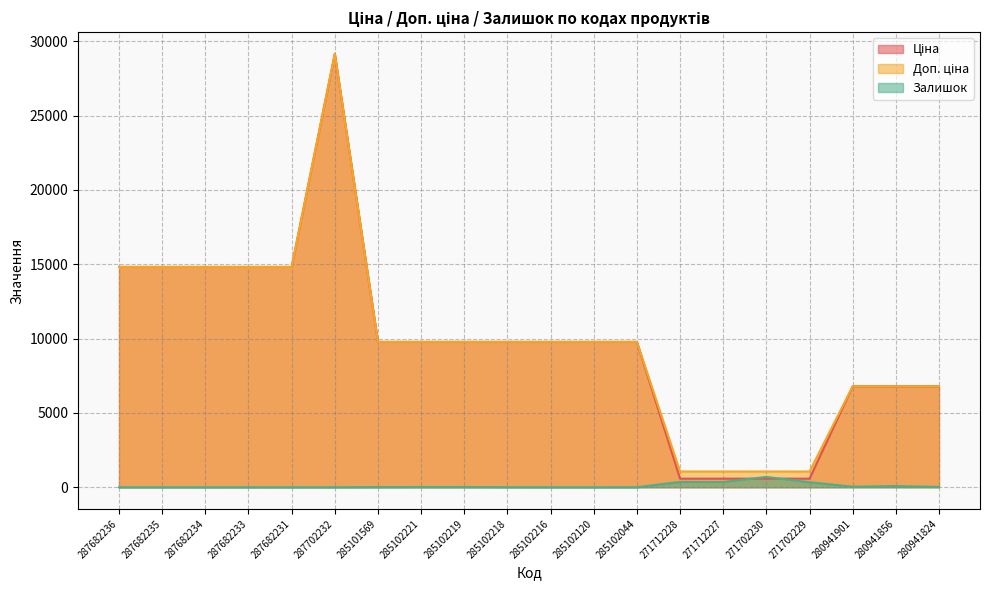

Where does the Ціна series first go above 9775?

287682236